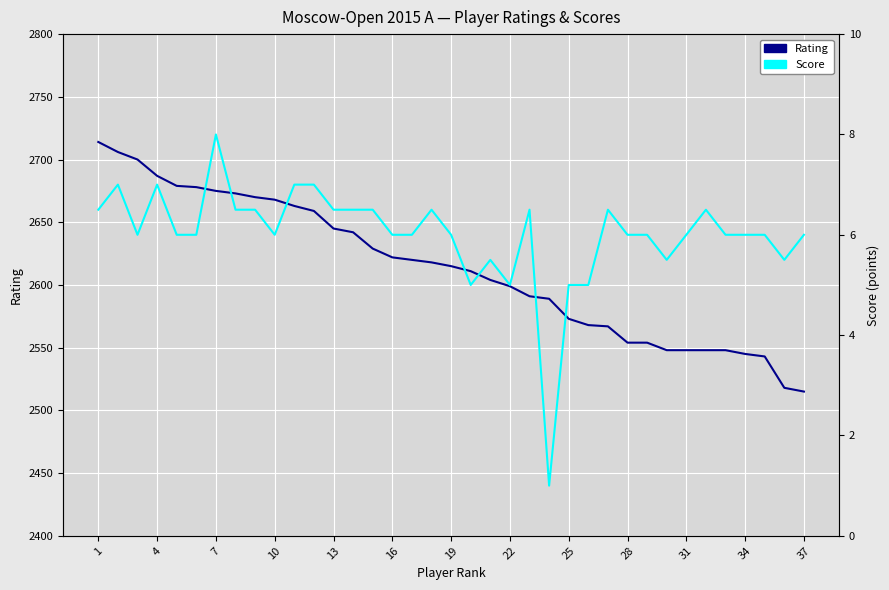

Which series has the widest spread of values?

Rating